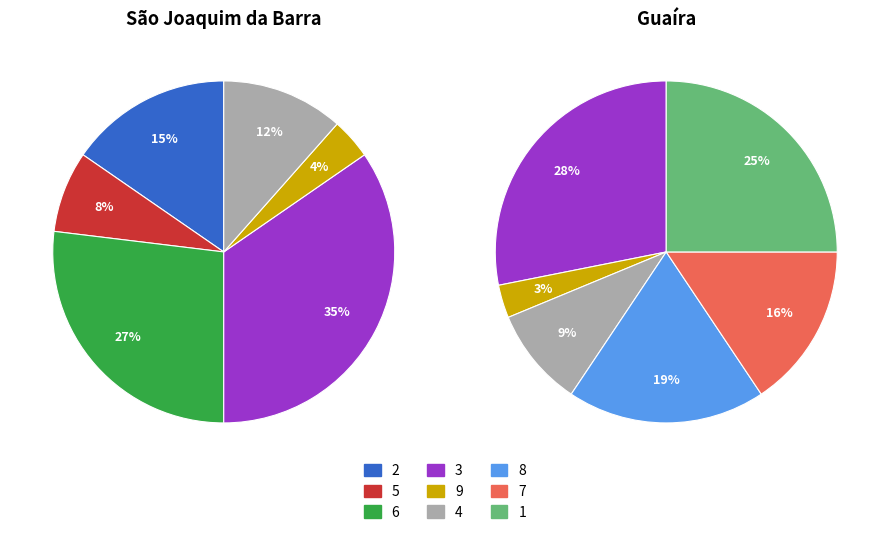

Does 5 represent more than half of the total?

No